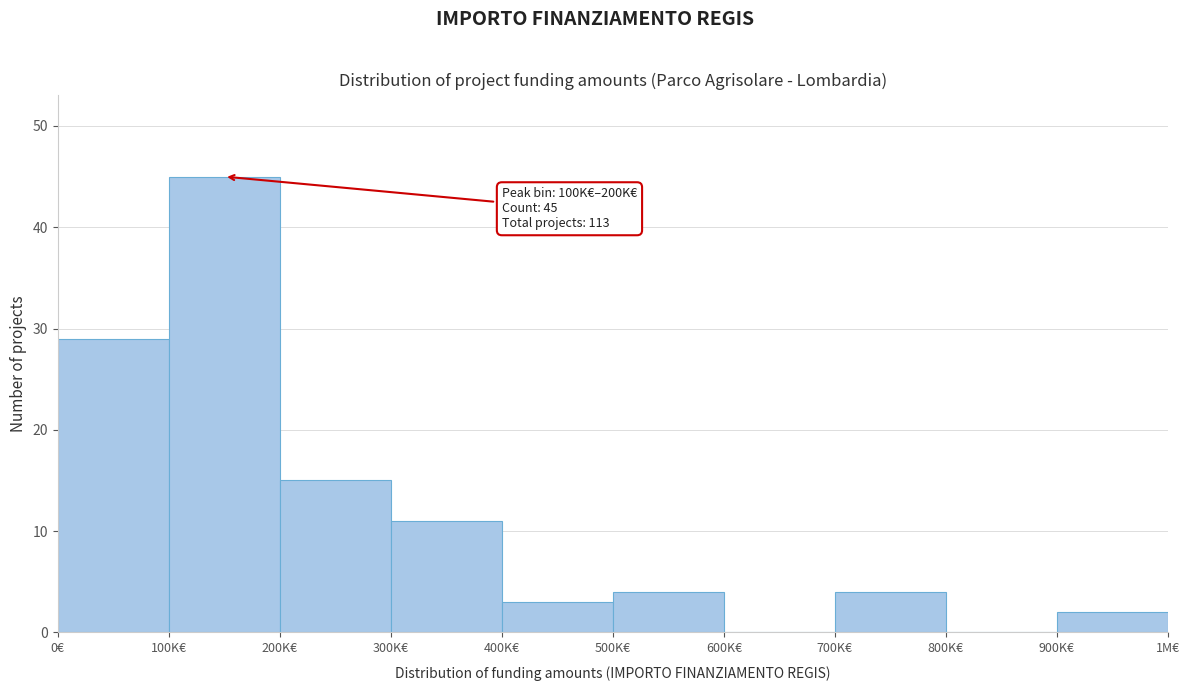

Reading right to left, extract all data points from this chart.

900K€=2	800K€=0	700K€=4	600K€=0	500K€=4	400K€=3	300K€=11	200K€=15	100K€=45	0€=29